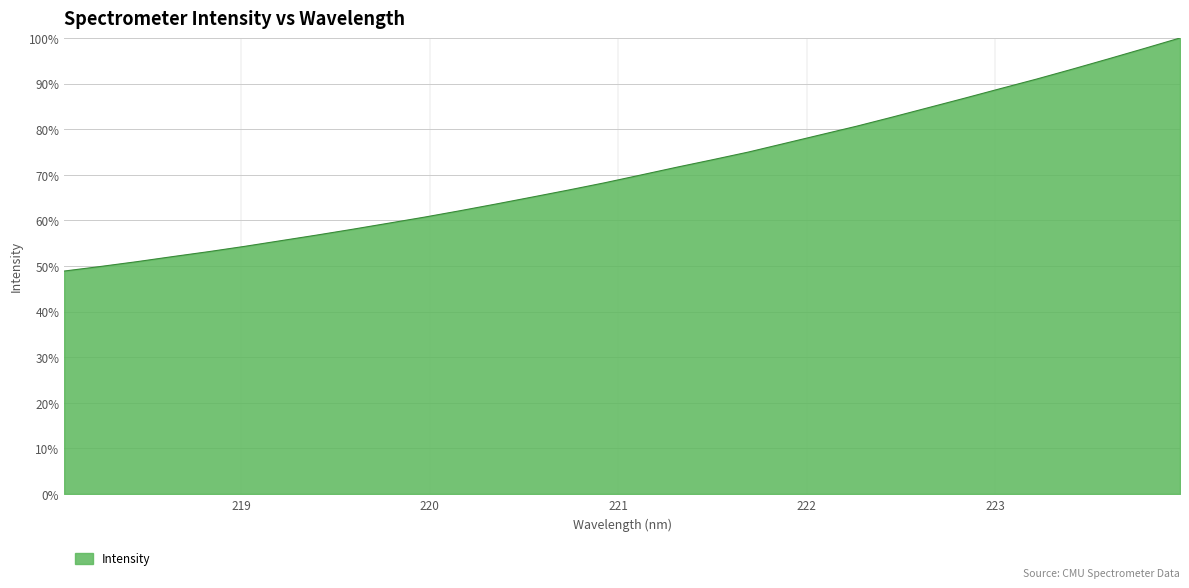

What is the maximum value shown in the chart?

100.0